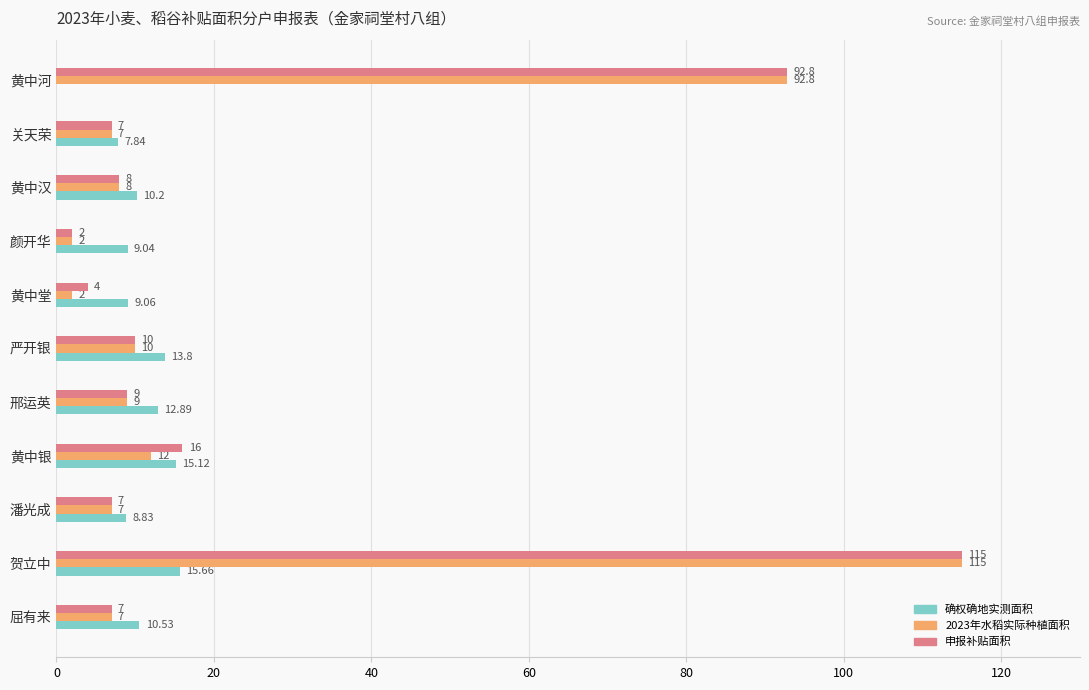

Between 严开银 and 黄中堂, which series saw the biggest shift?

2023年水稻实际种植面积